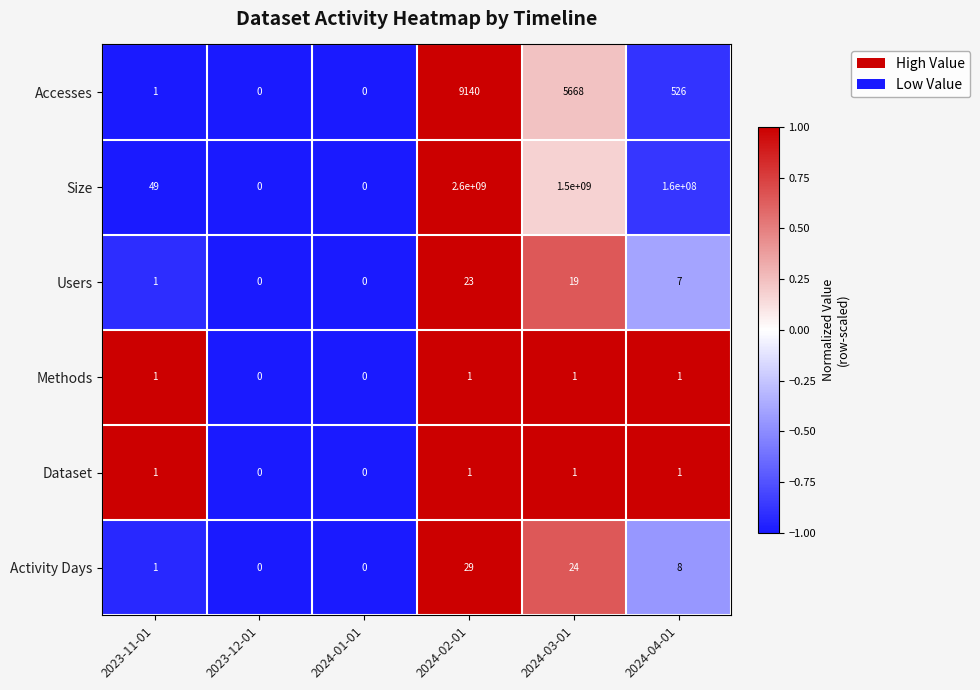

The value of Size at 2024-03-01 is 2658176493. True or false?

False